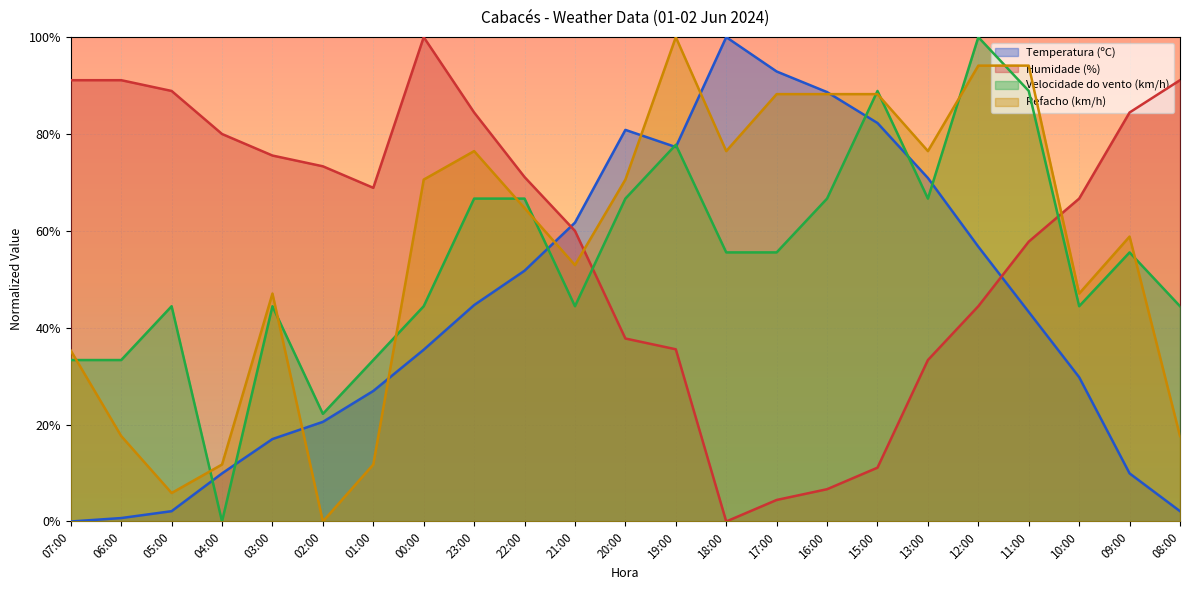

The Temperatura (ºC) series shows 41.9 at 07:00. True or false?

False